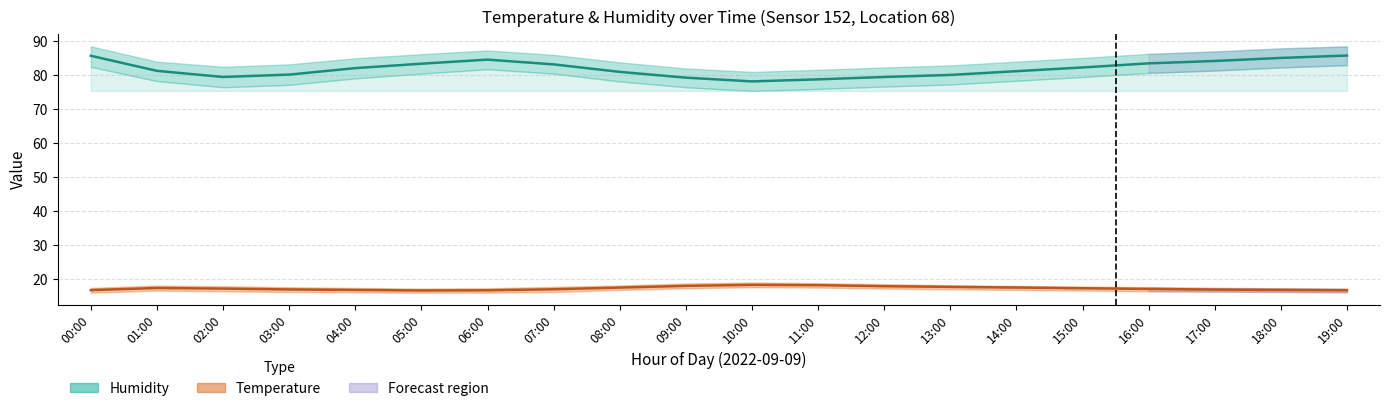

List the series in order of their peak value, lowest first.

temperature, humidity